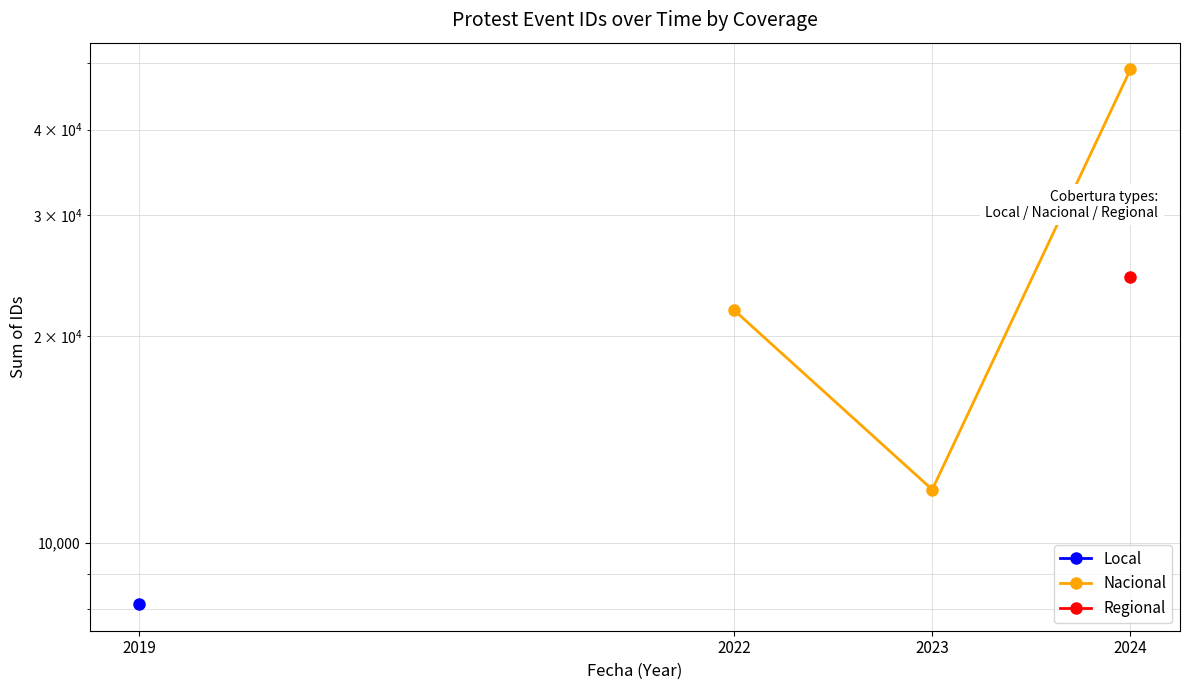

Count the values in the range 11953 to 48980.

3